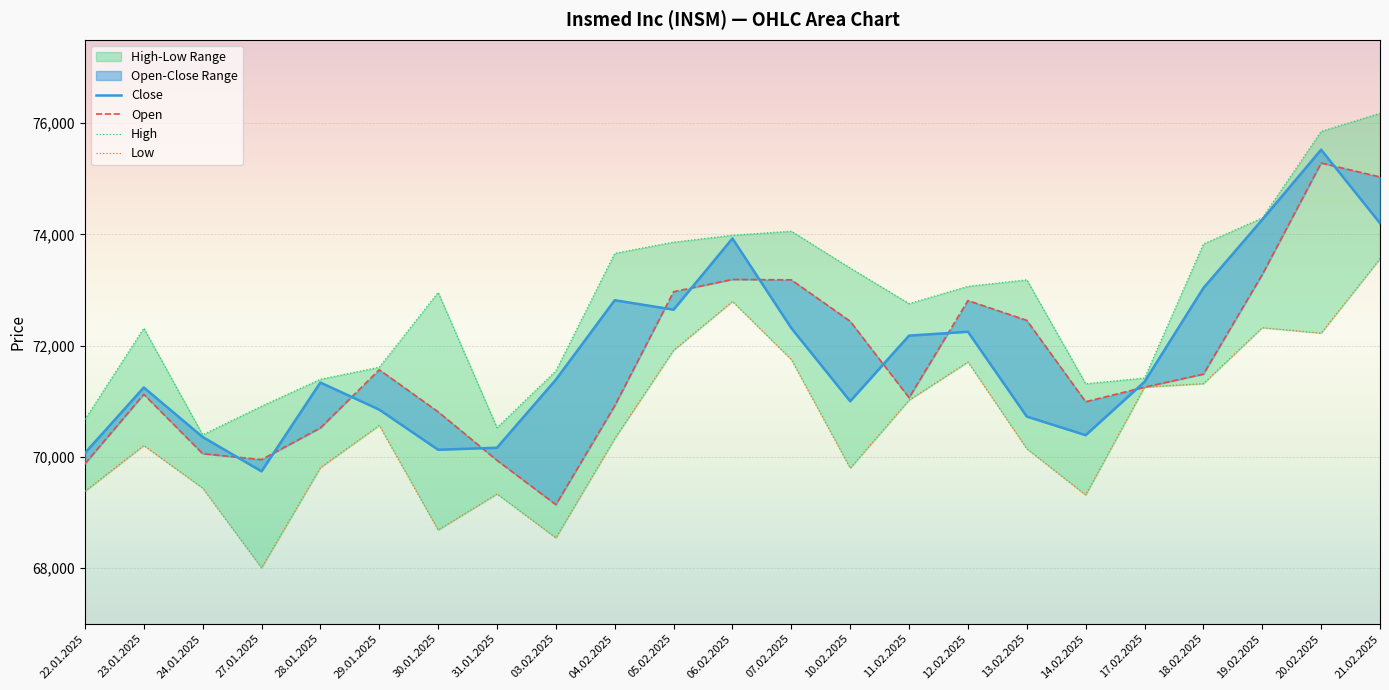

True or false: Low and Open cross at least once.

False